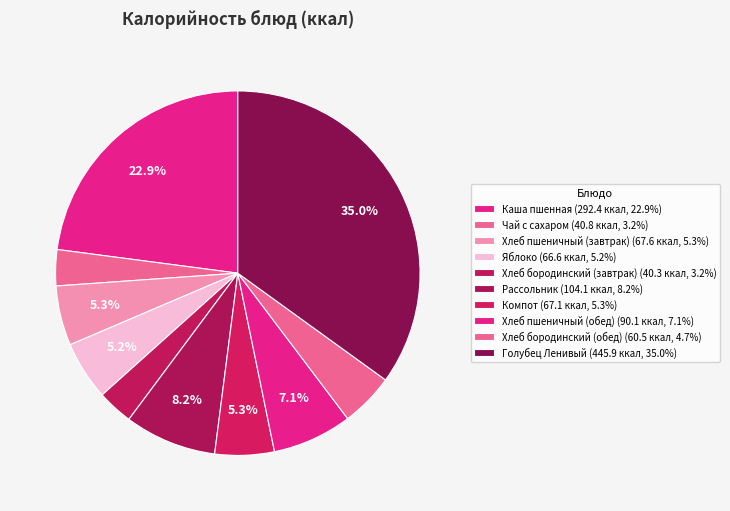

How many slices are in this pie chart?

10